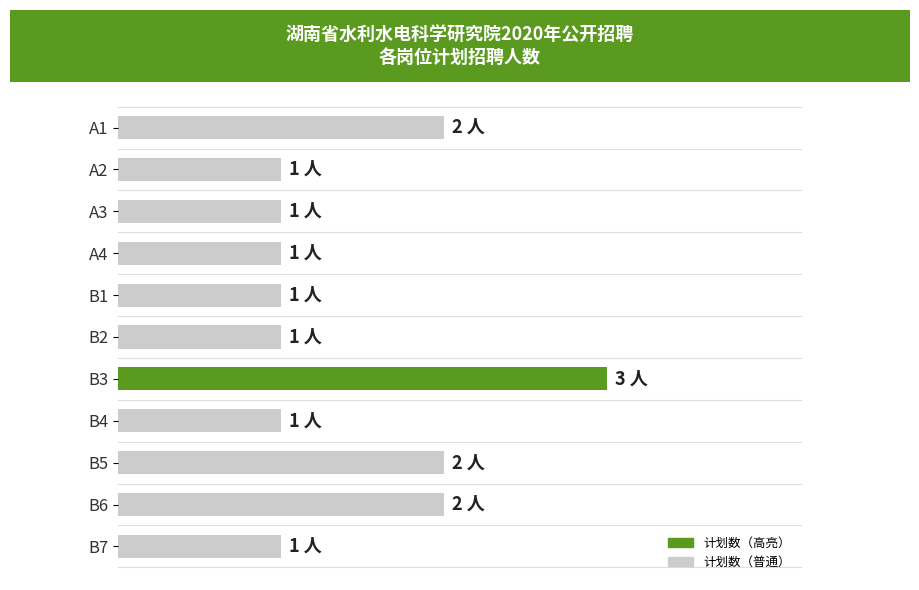

Does the chart contain stacked bars?

No